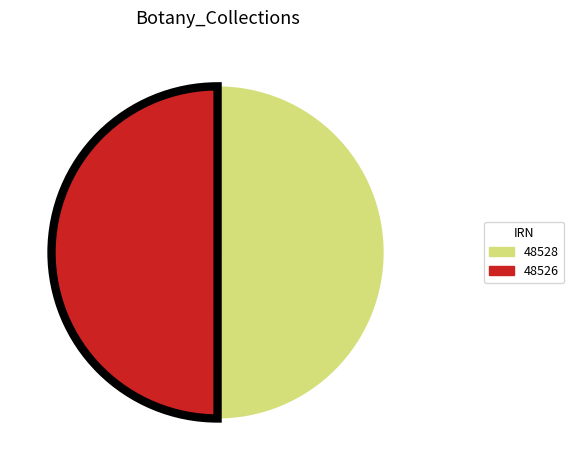

The 48528 slice represents 50% of the pie. True or false?

True